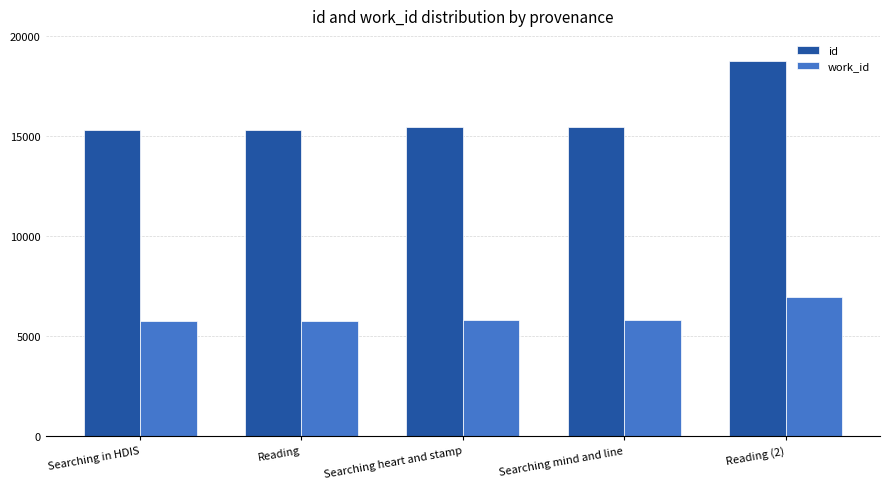

What is the highest value of the id series?

18726